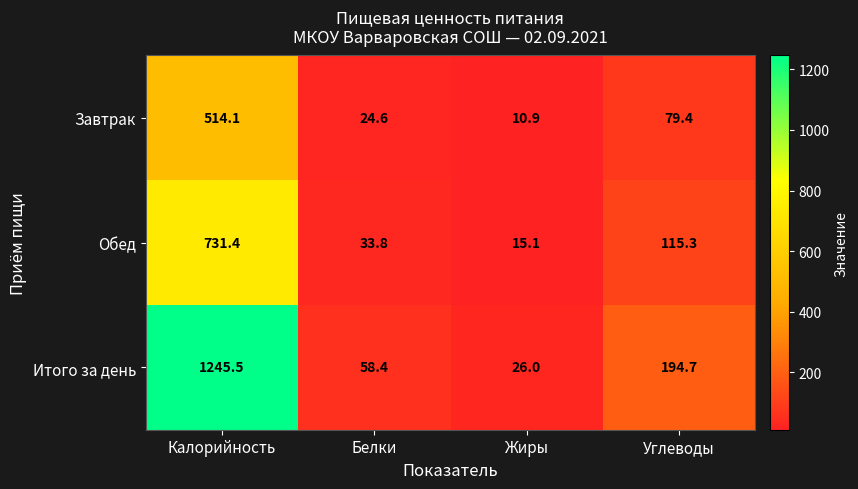

Reading left to right, what are all the values shown in this chart?

Завтрак: 514.1	24.6	10.9	79.4
Обед: 731.4	33.8	15.1	115.3
Итого за день: 1245.5	58.4	26.0	194.7